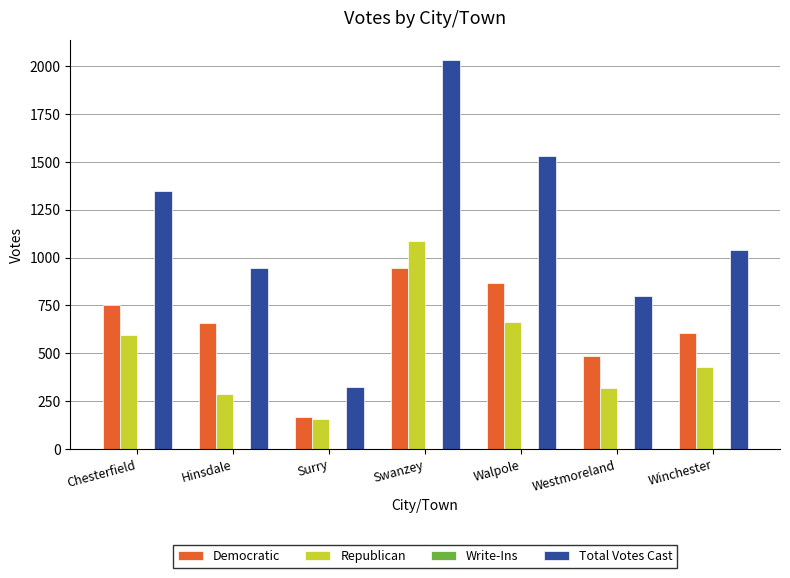

How many distinct data groups are displayed?

4